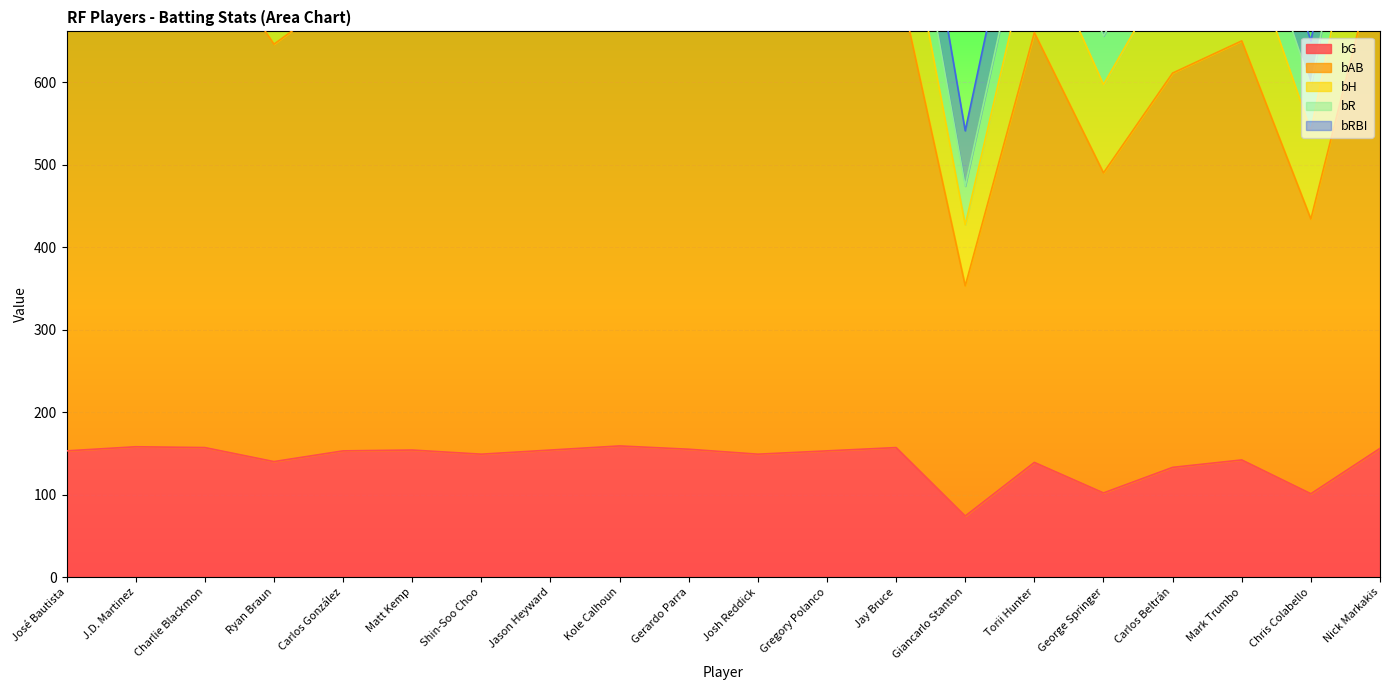

What is the greatest value displayed?

630